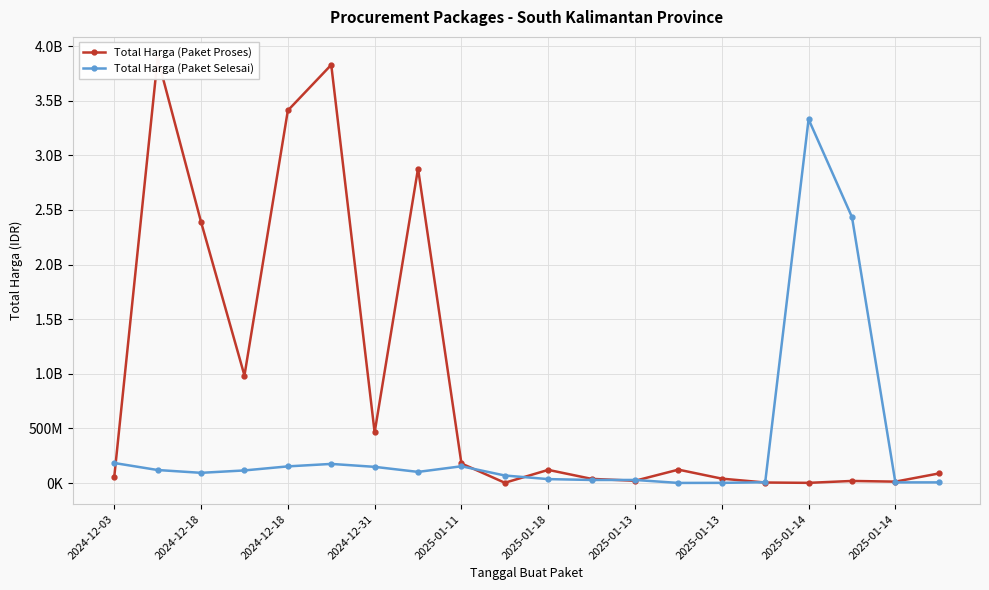

At which category is the sum across all series the highest?

2024-12-18